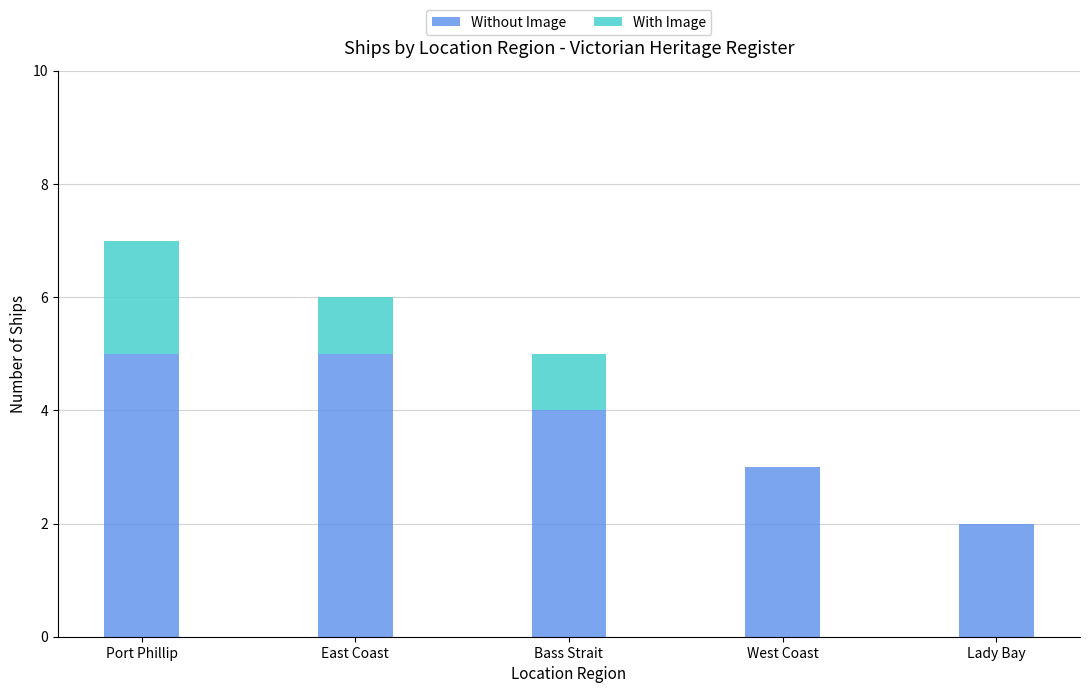

Where is Without Image nearest to the value 3?

West Coast